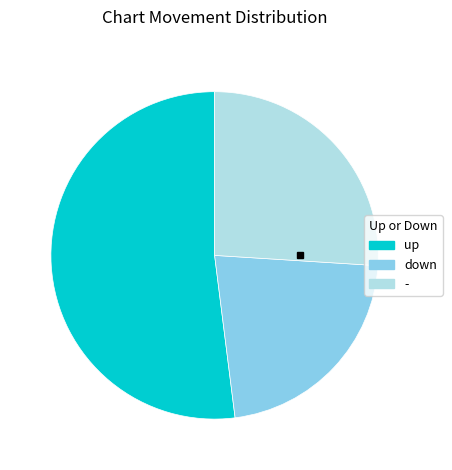

Approximately how many times larger is the value at up compared to down?

2.4